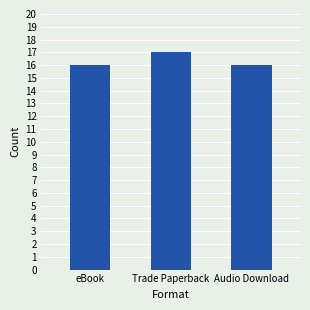

Reading left to right, list all the values displayed in this chart.

eBook=16	Trade Paperback=17	Audio Download=16